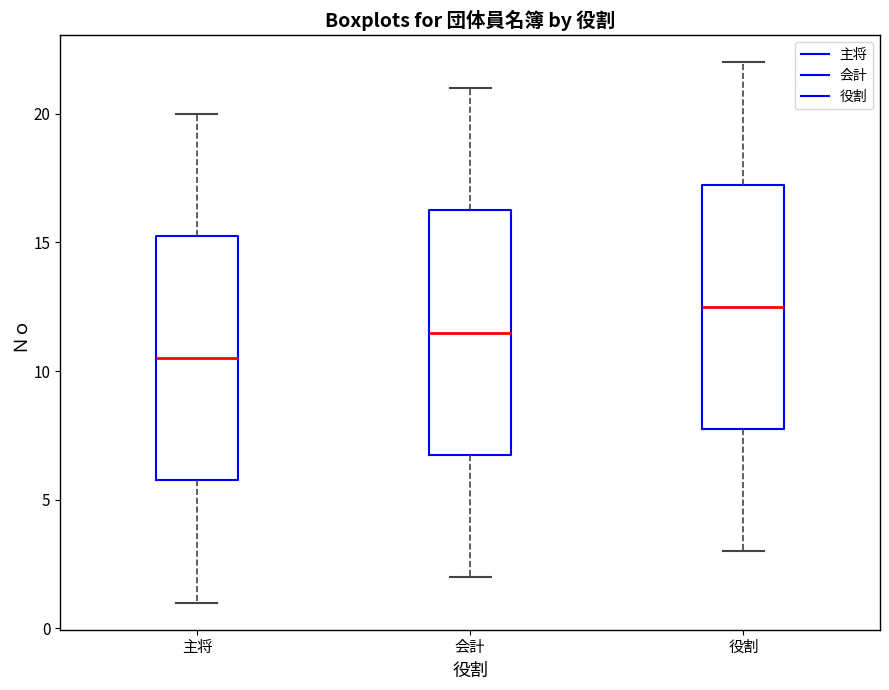

Which box has the highest median line?

役割